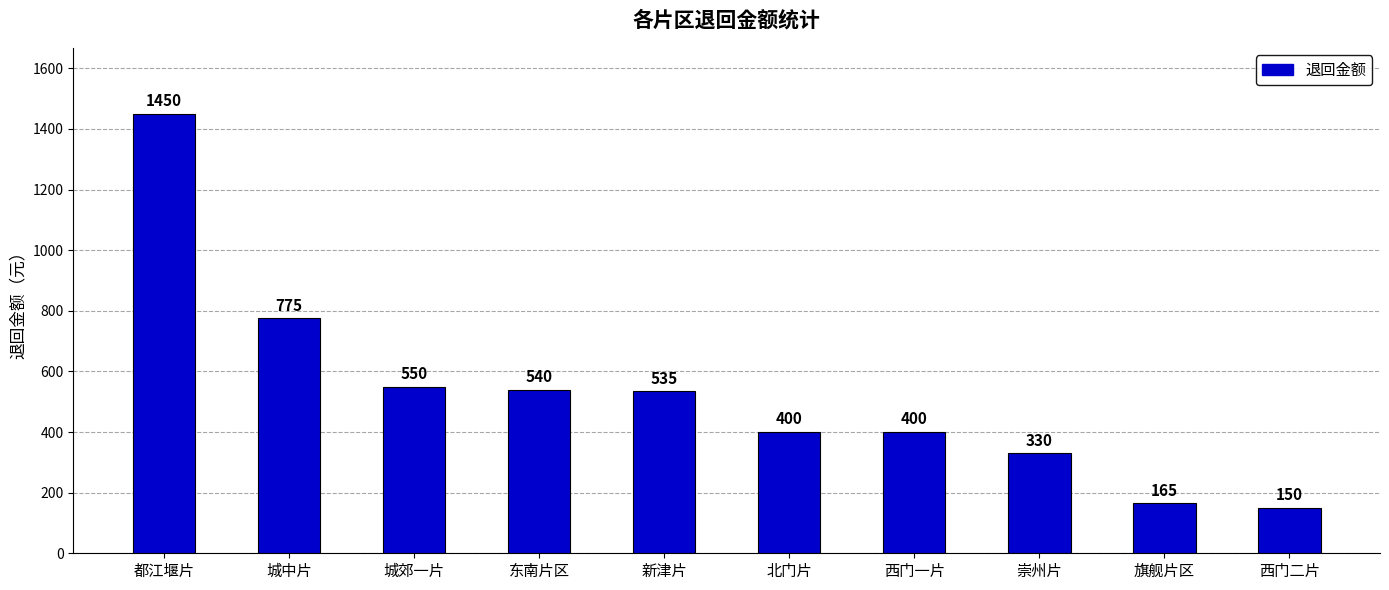

Count the number of categories in the chart.

10